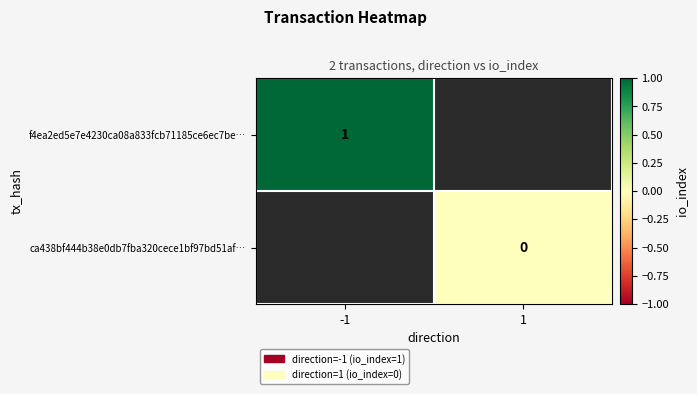

Is the value of f4ea2ed5e7e4230ca08a833fcb71185ce6ec7be… at -1 greater than the value of ca438bf444b38e0db7fba320cece1bf97bd51af… at 1?

Yes